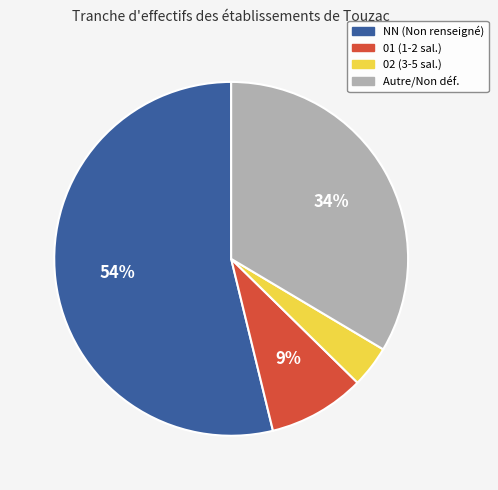

Is it true that NN (Non renseigné) is 54% of the pie?

True